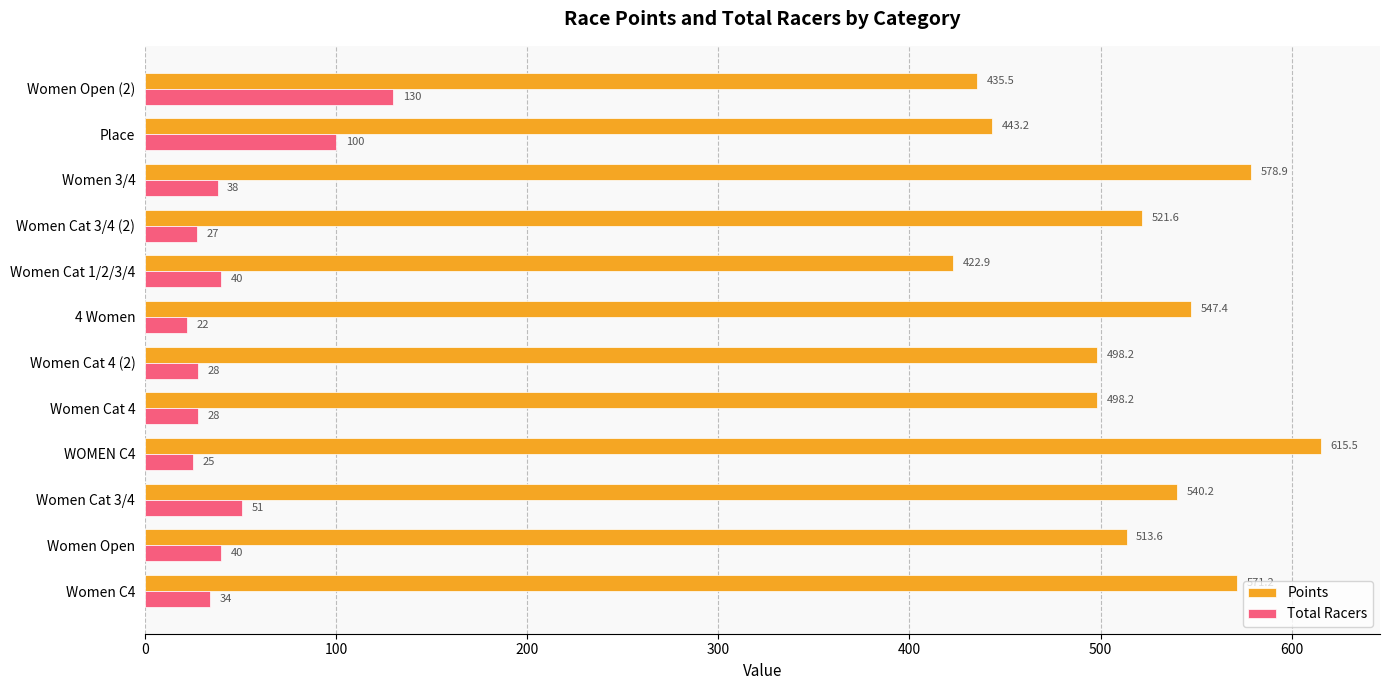

What is the difference between the second highest and minimum values in the Total Racers series?

78.0